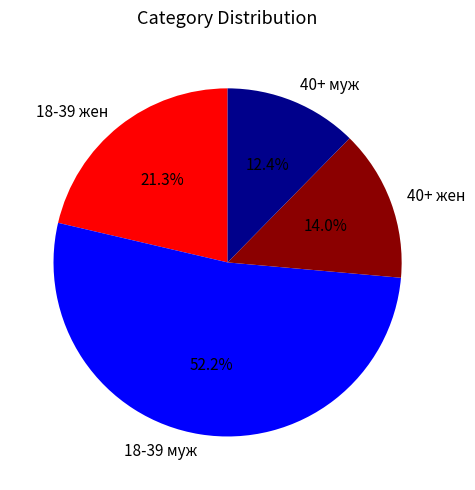

What percentage is NOT represented by 40+ муж?

87.6%